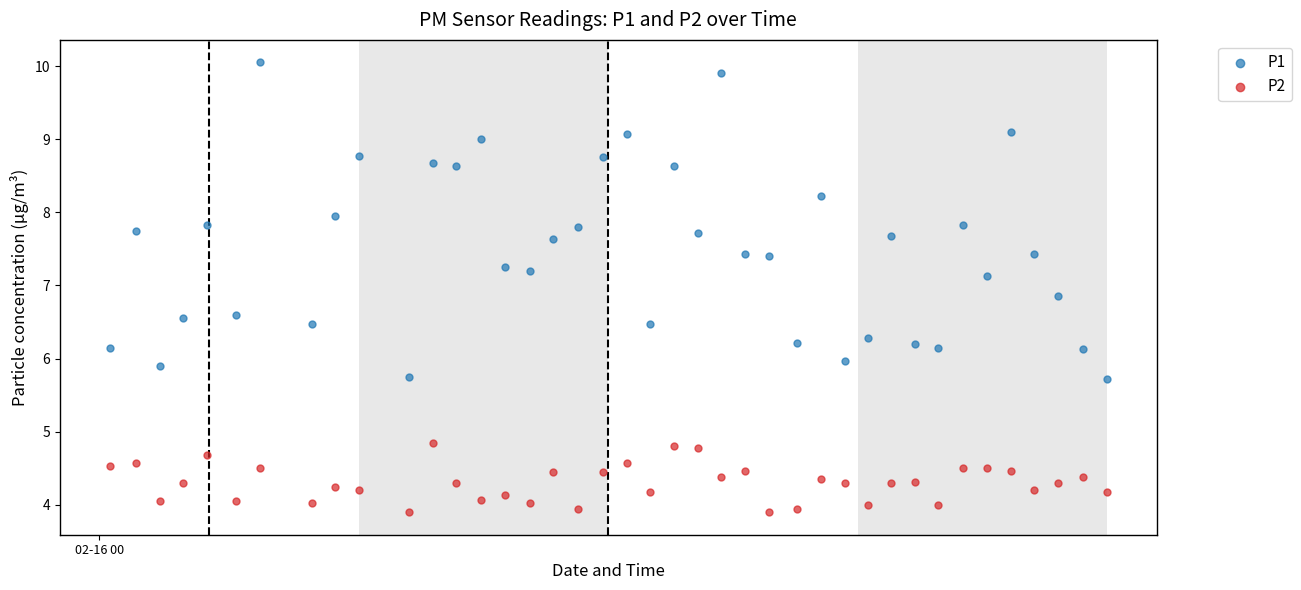

Which series reaches the maximum Y coordinate?

P1